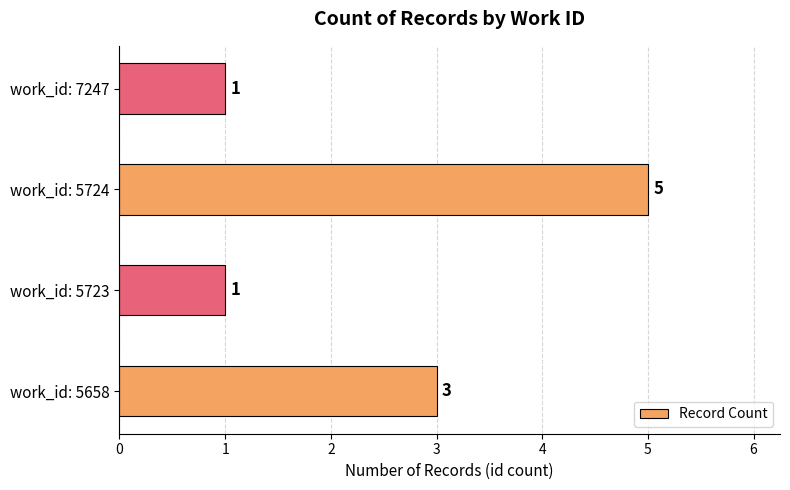

How many bars are there in total?

4